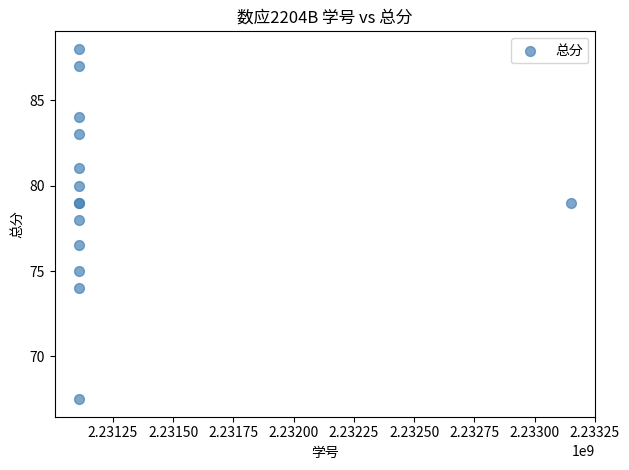

What Y value in the scatter plot is closest to 77?

76.5